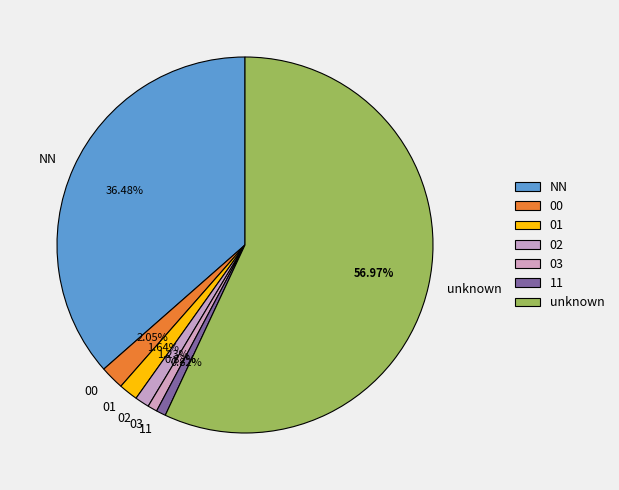

What is the ratio of the value at 11 to the value at 01?

0.5